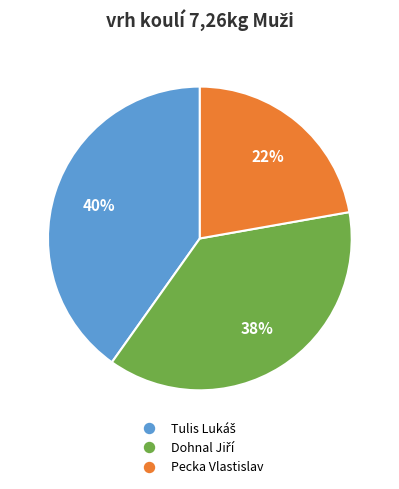

What percentage is the Pecka Vlastislav slice, to the nearest percent?

22%